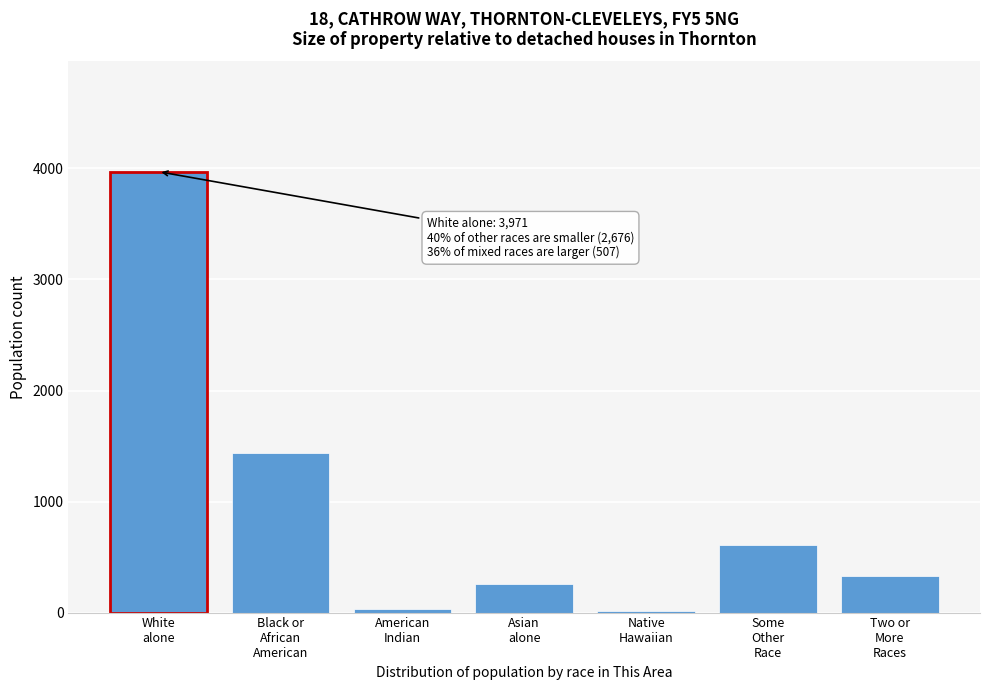

What is the greatest value displayed?

3971